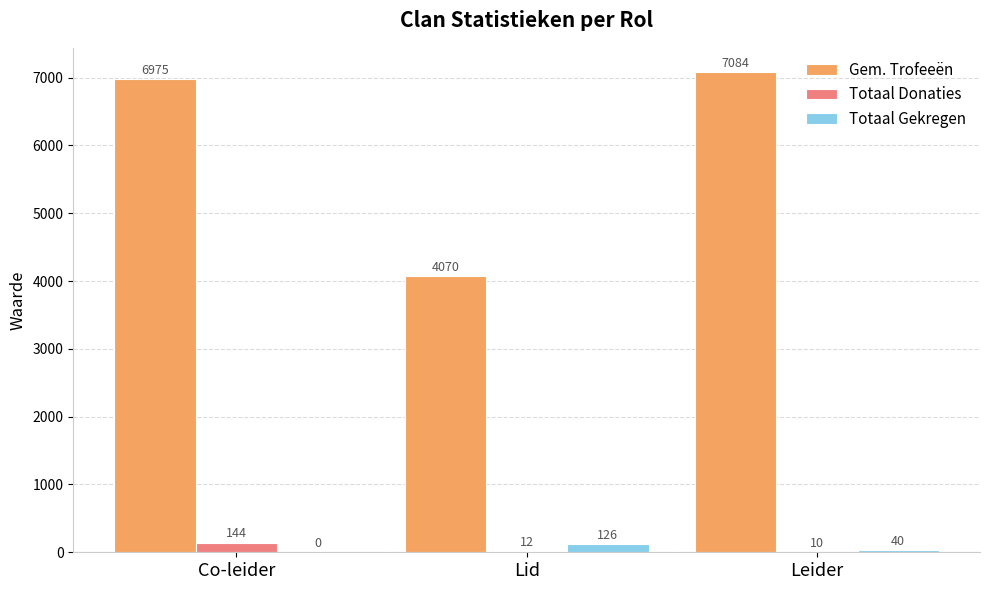

Between Co-leider and Lid, which series saw the biggest shift?

Gem. Trofeeën